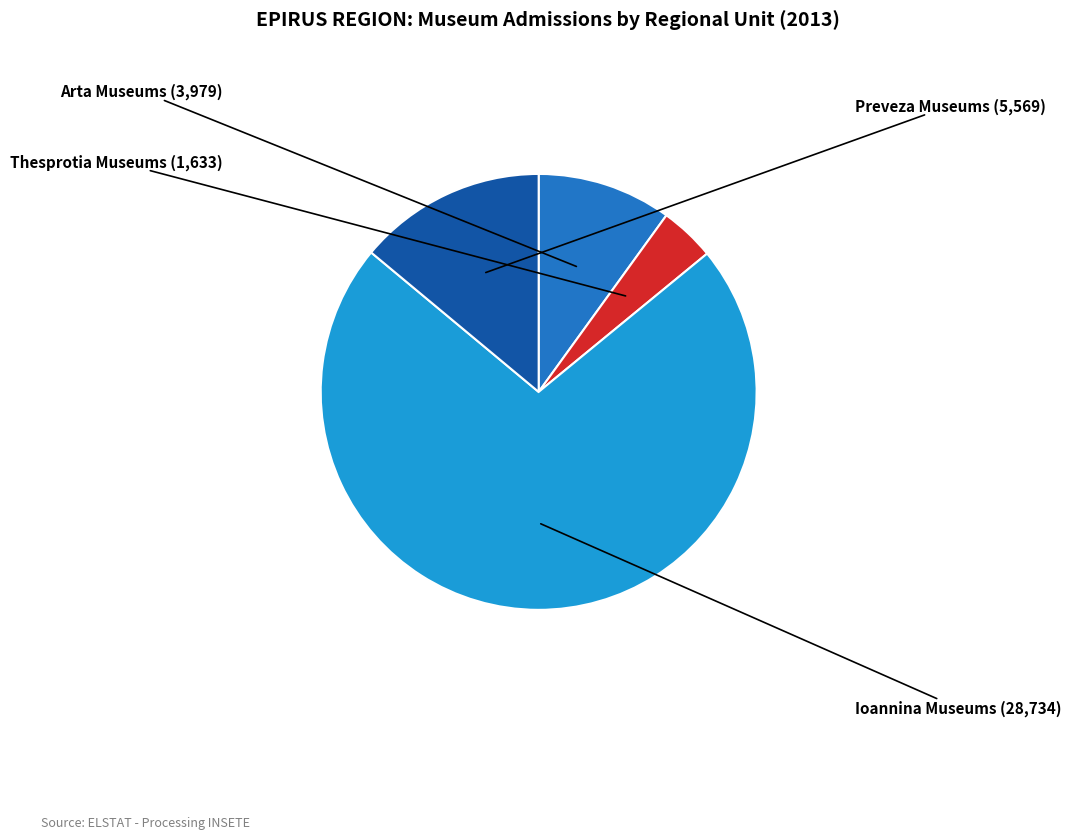

Rank the categories by value from lowest to highest.

Thesprotia Museums, Arta Museums, Preveza Museums, Ioannina Museums